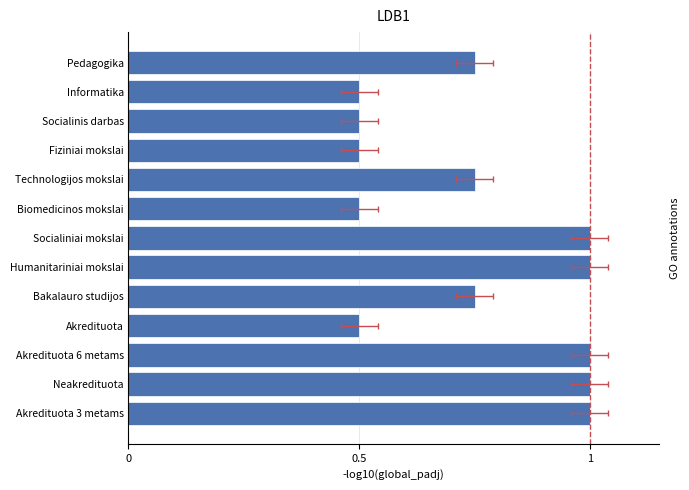

The chart shows a value of 0.4 at Neakredituota. True or false?

False